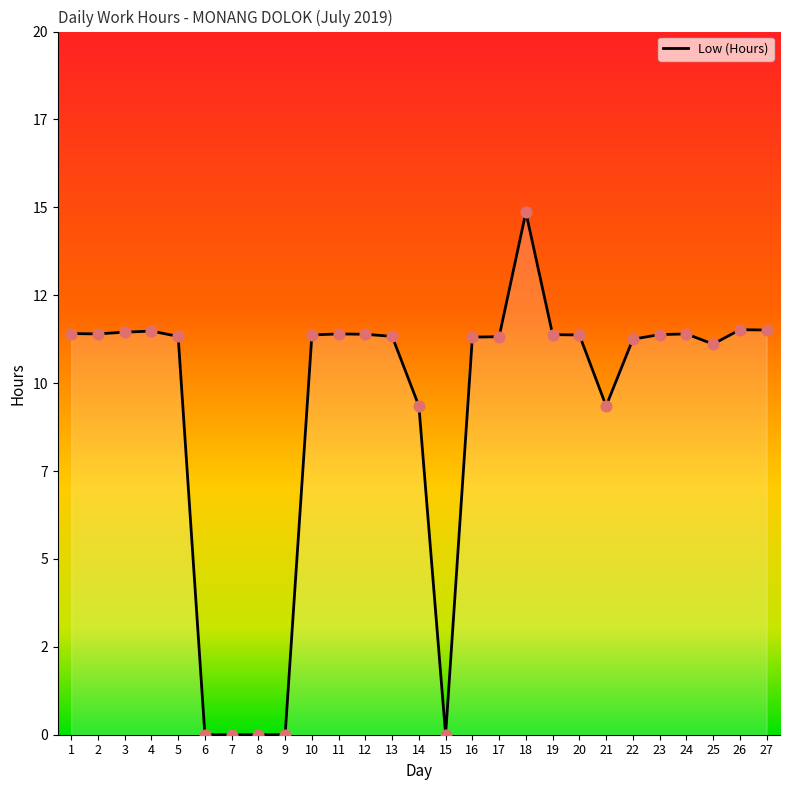

Approximately how many times larger is the value at 1 compared to 24?

1.0